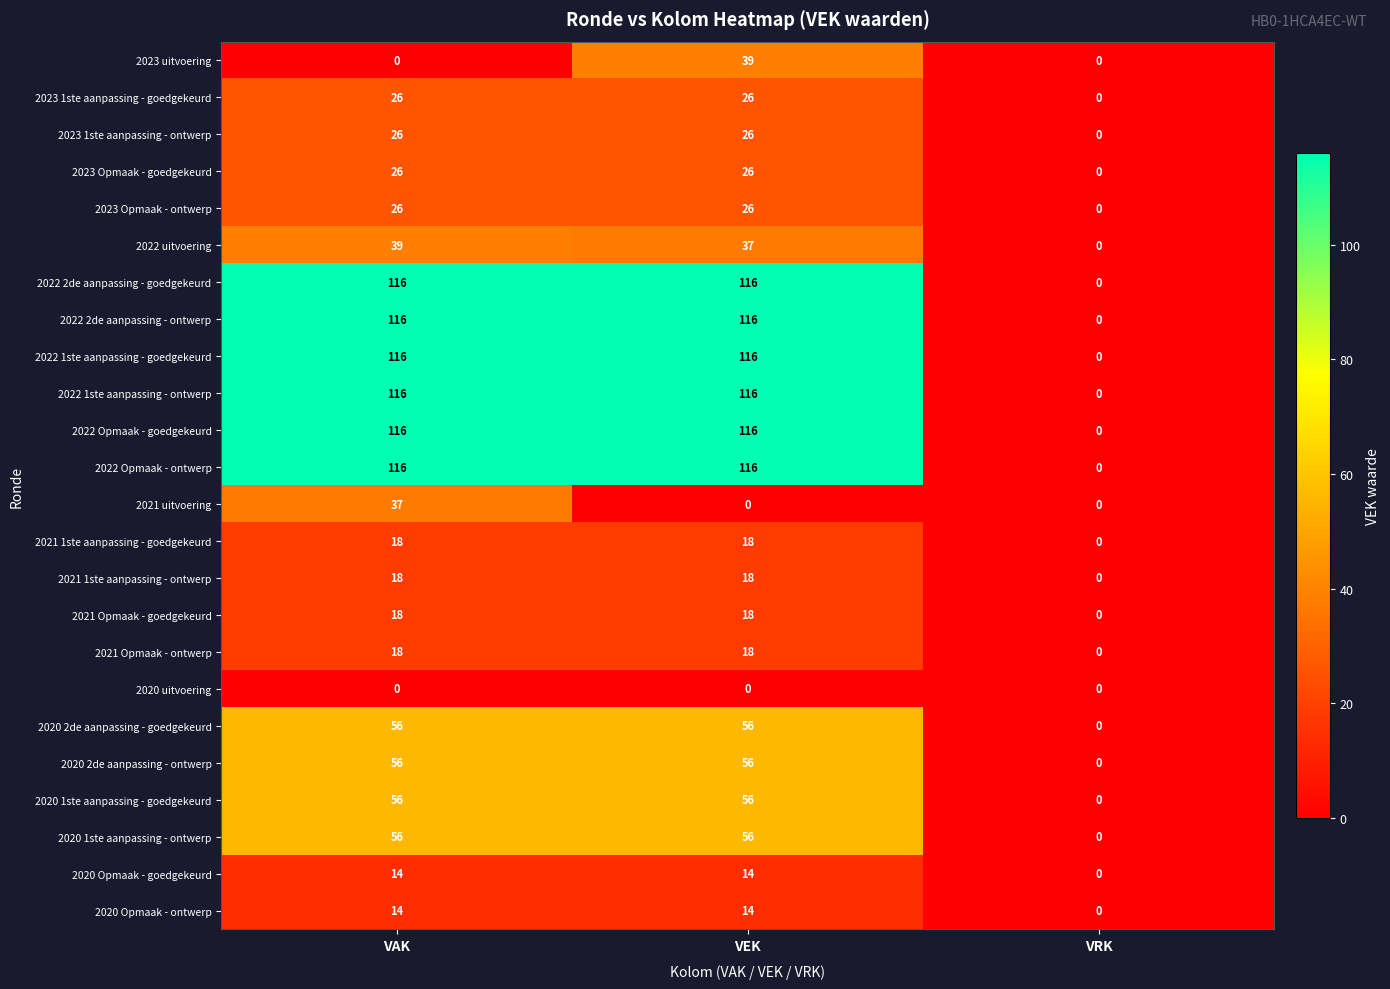

What is the maximum value for 2021 1ste aanpassing - ontwerp?

18